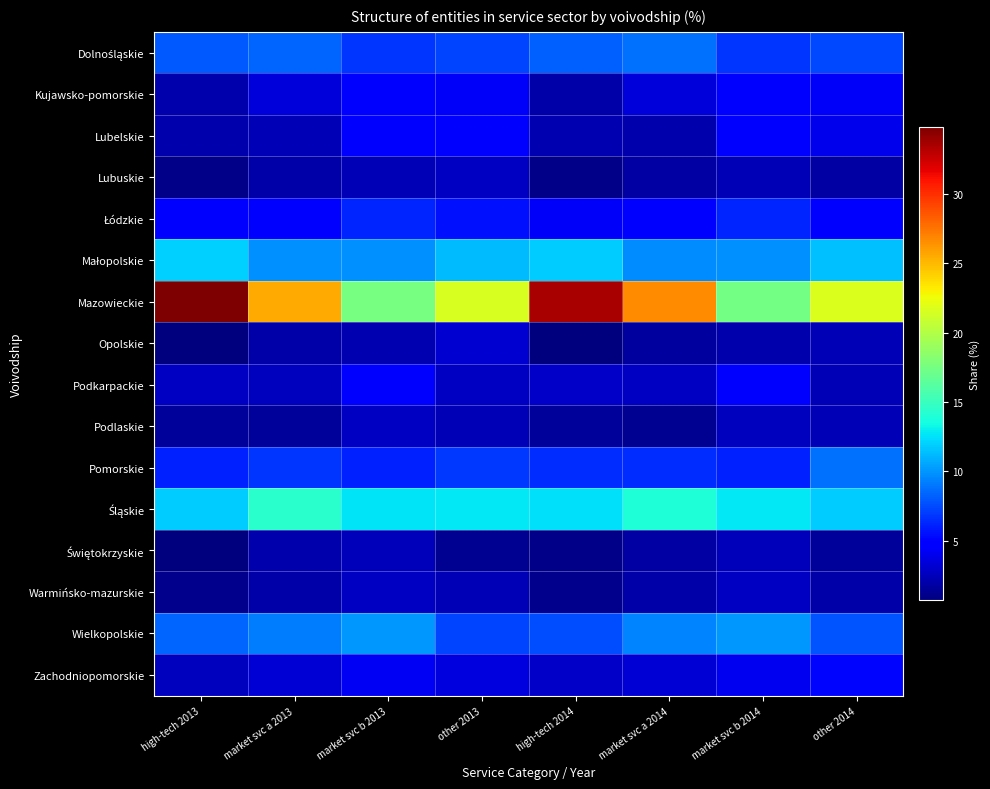

At which category is the sum across all series the highest?

other 2013